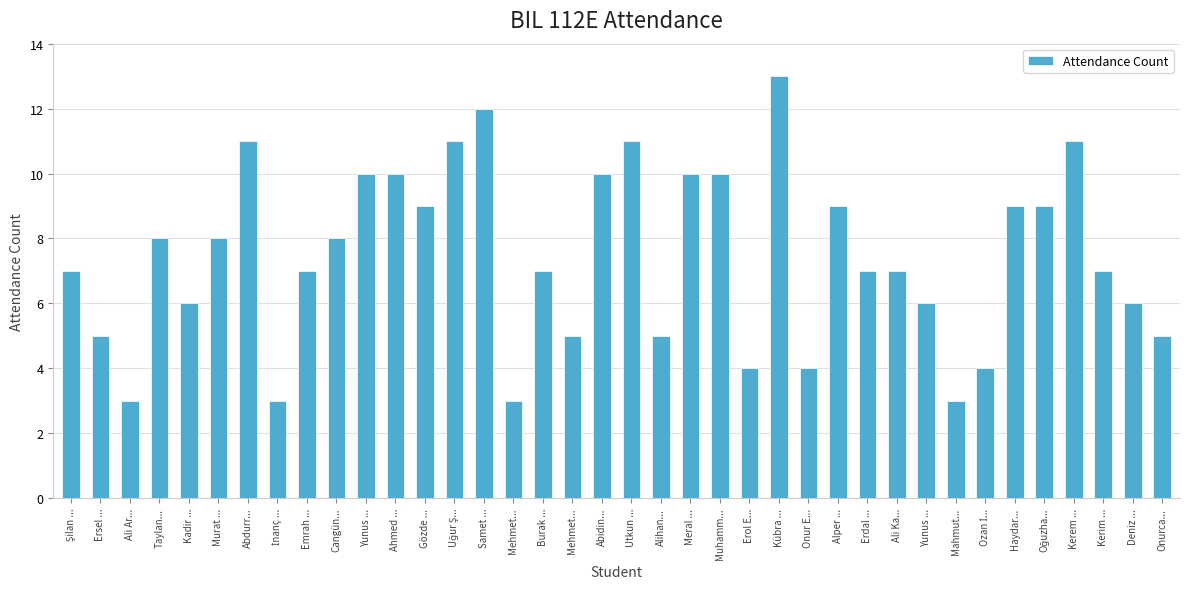

Reading left to right, transcribe all the data shown in this chart.

7	5	3	8	6	8	11	3	7	8	10	10	9	11	12	3	7	5	10	11	5	10	10	4	13	4	9	7	7	6	3	4	9	9	11	7	6	5